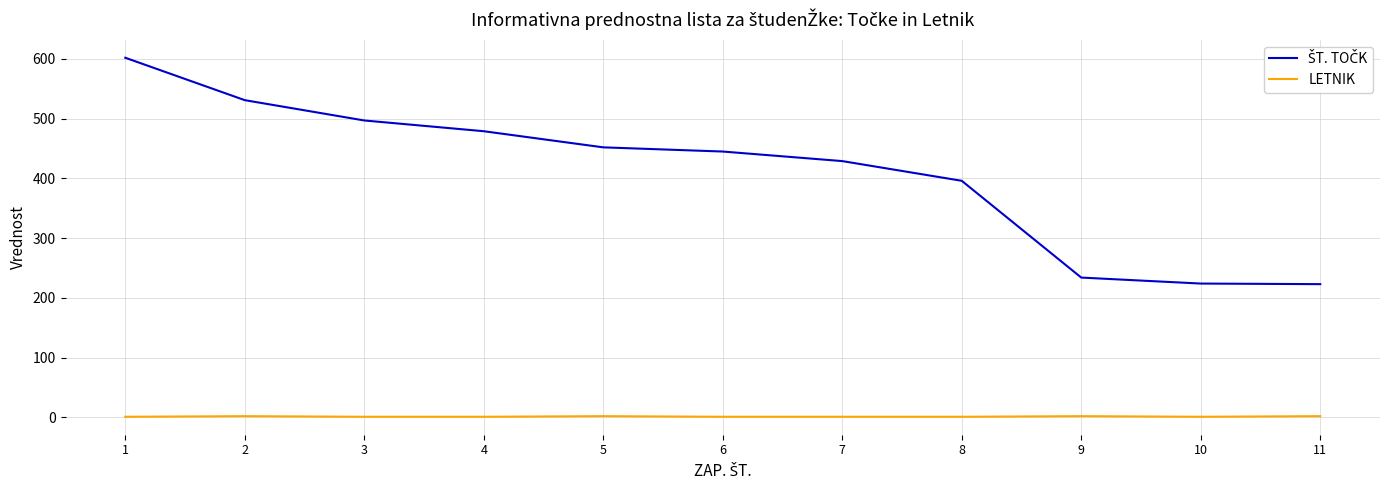

What is the value of the LETNIK point at the 2nd from the left?

2